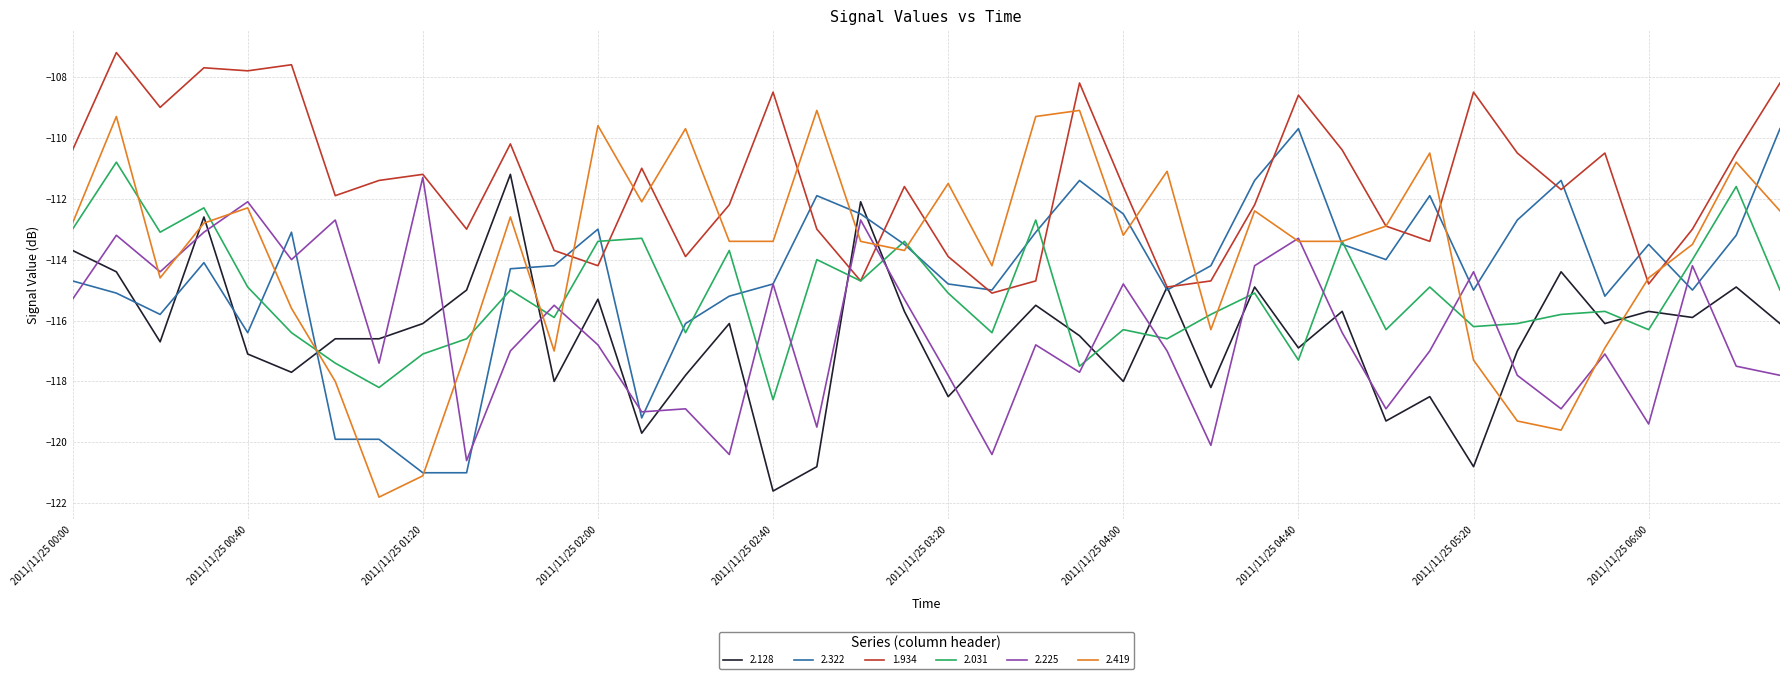

Which series has the widest spread of values?

2.419